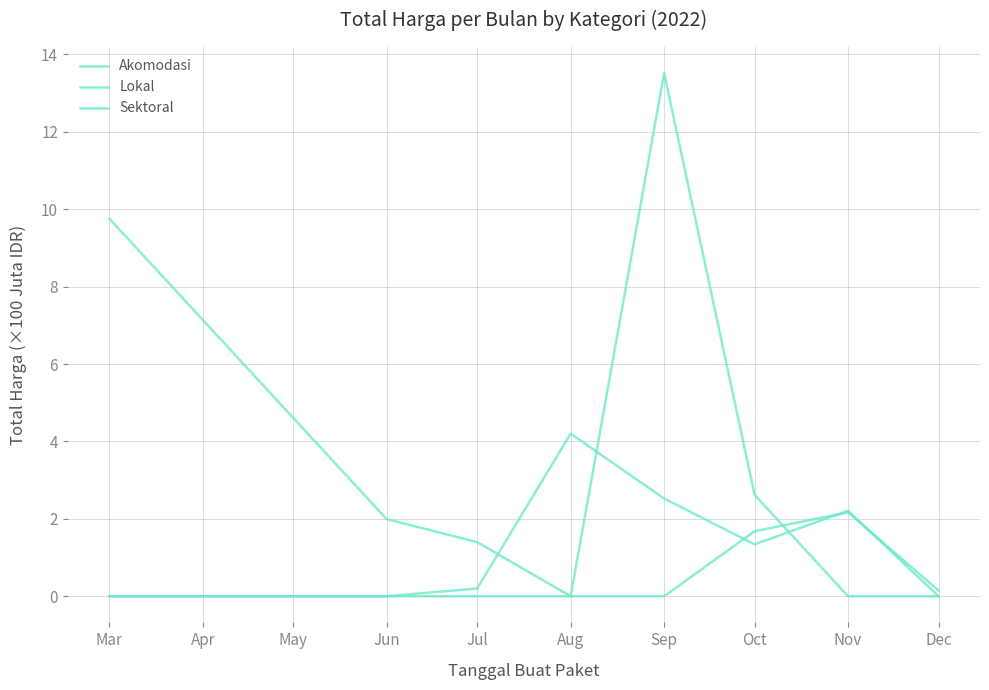

How many lines are shown in the chart?

3